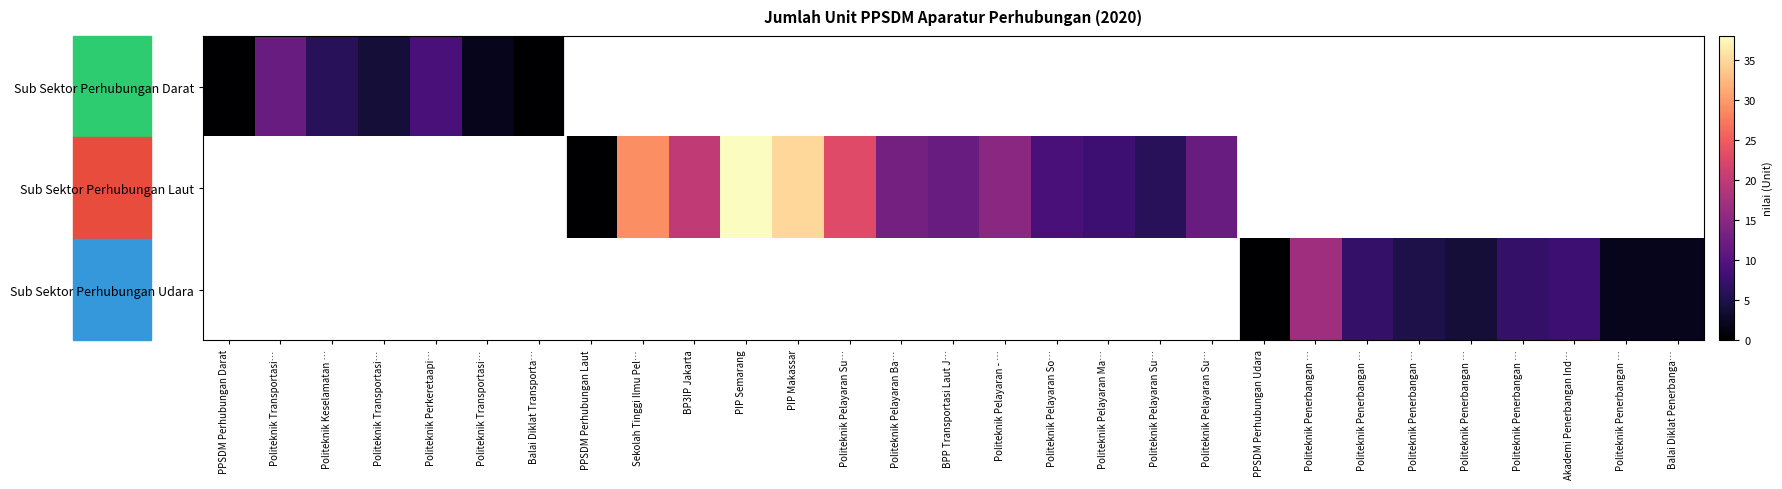

How many values in Sub Sektor Perhubungan Laut are above zero?

12